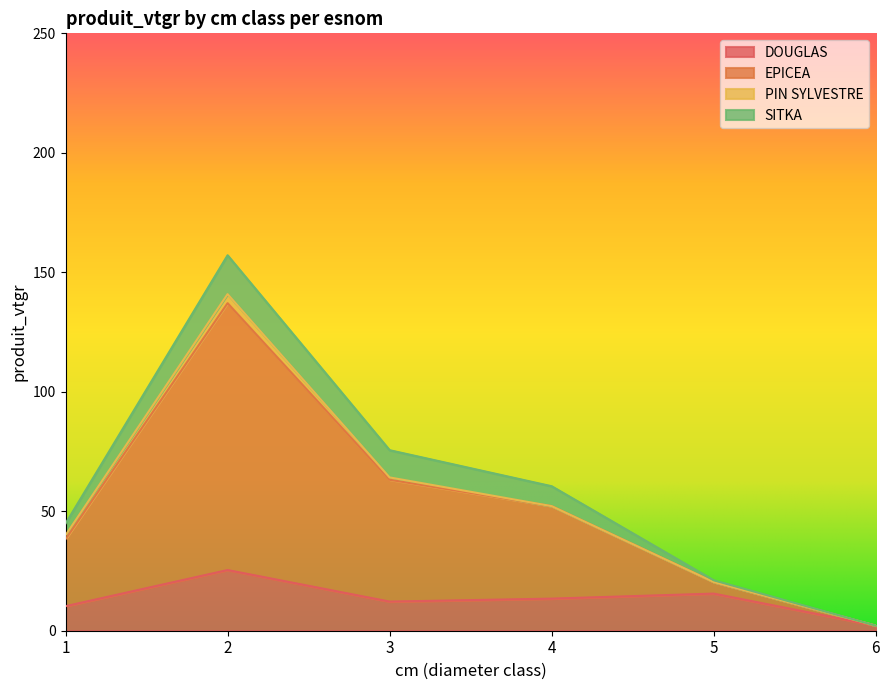

What is the sum of the DOUGLAS values at 5 and 4?

29.0